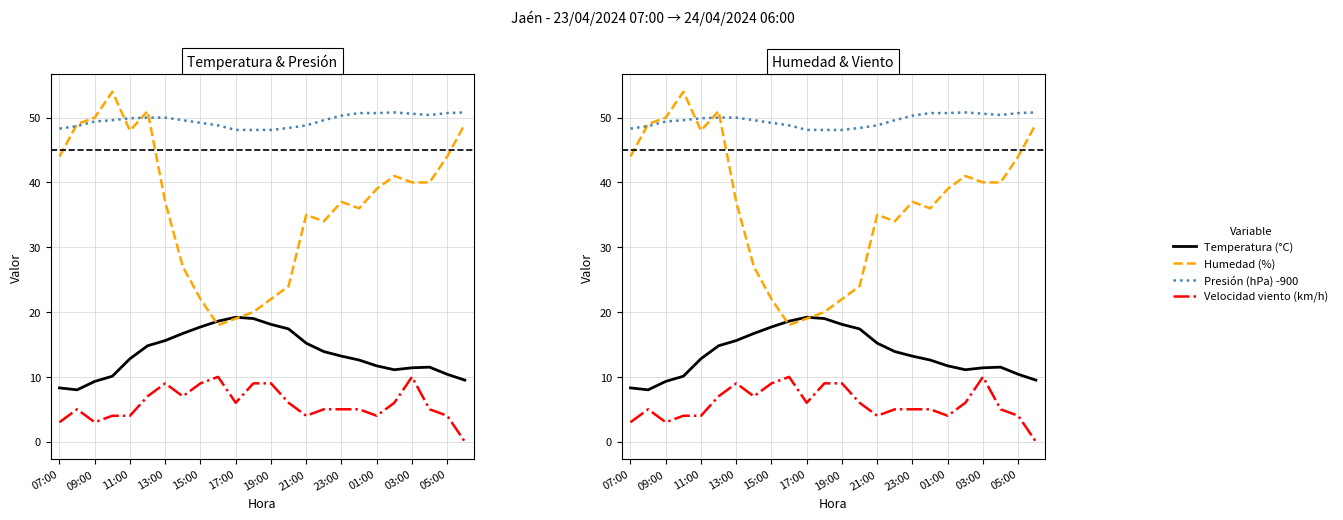

Which has a higher value, 01:00 or 13:00?

13:00